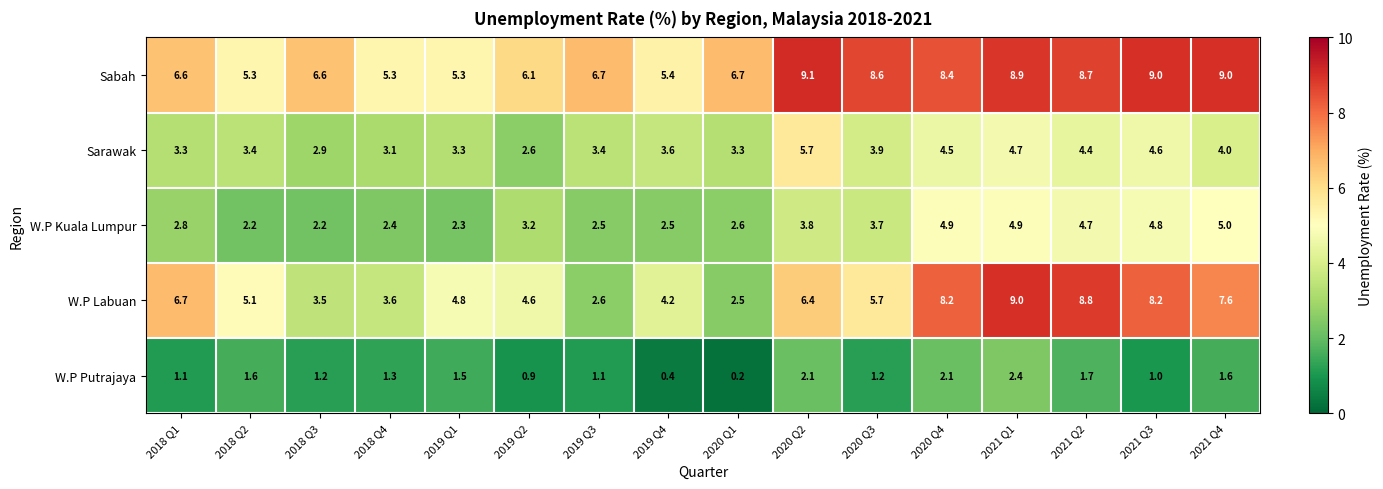

Which category has the highest value in the W.P Labuan series?

2021 Q1